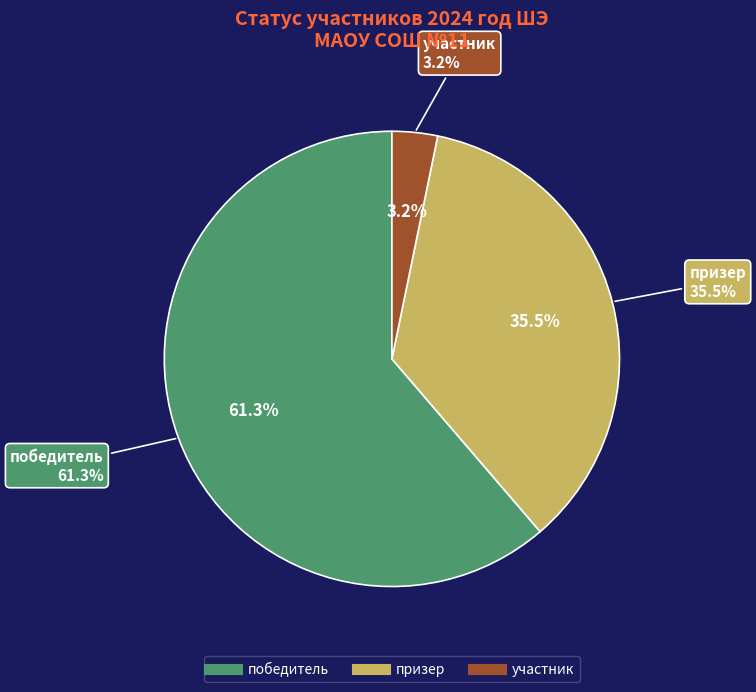

The призер slice represents 48% of the pie. True or false?

False